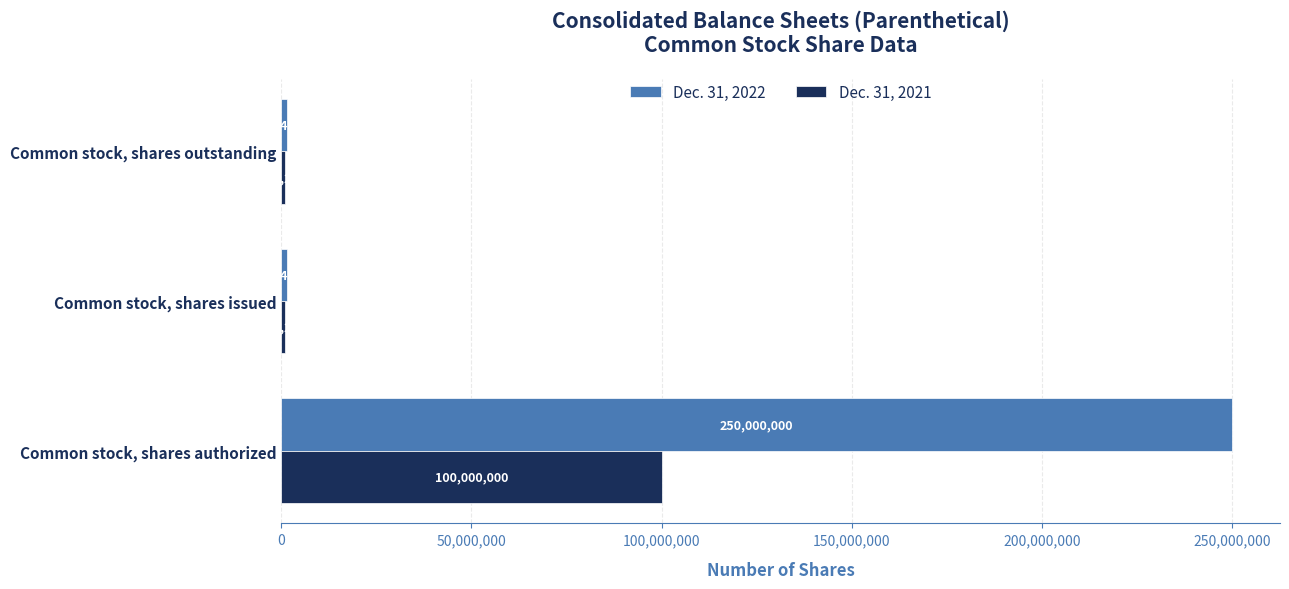

Which series has the largest range (max minus min)?

Dec. 31, 2022